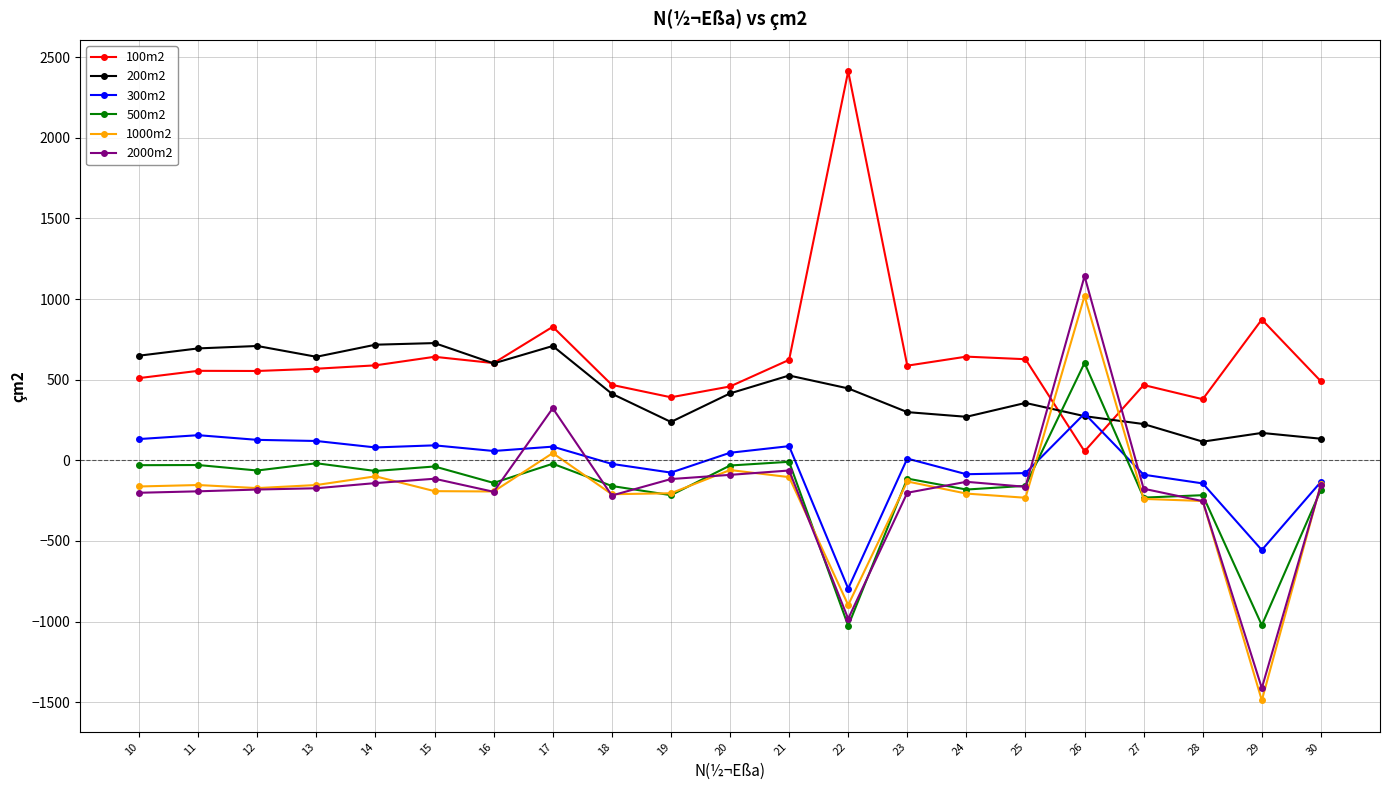

Which series has the largest range (max minus min)?

2000m2